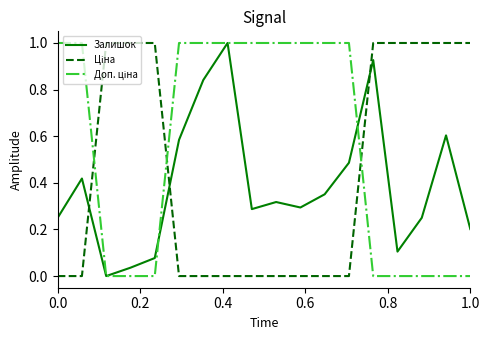

Rank the series by their maximum value, from lowest to highest.

Залишок, Ціна, Доп. ціна